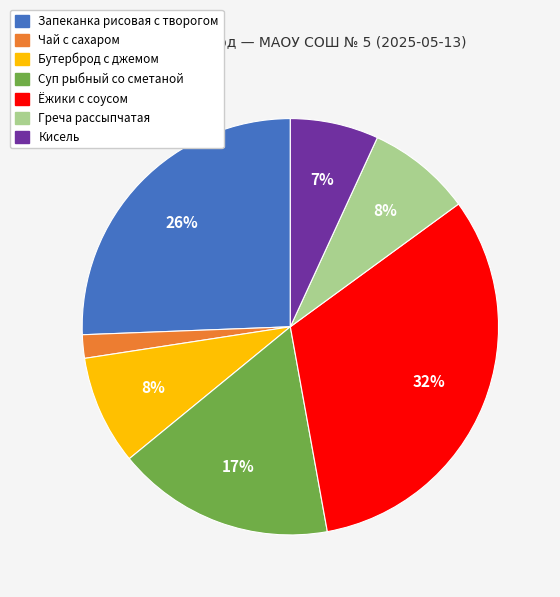

Which has a higher value, Суп рыбный со сметаной or Чай с сахаром?

Суп рыбный со сметаной